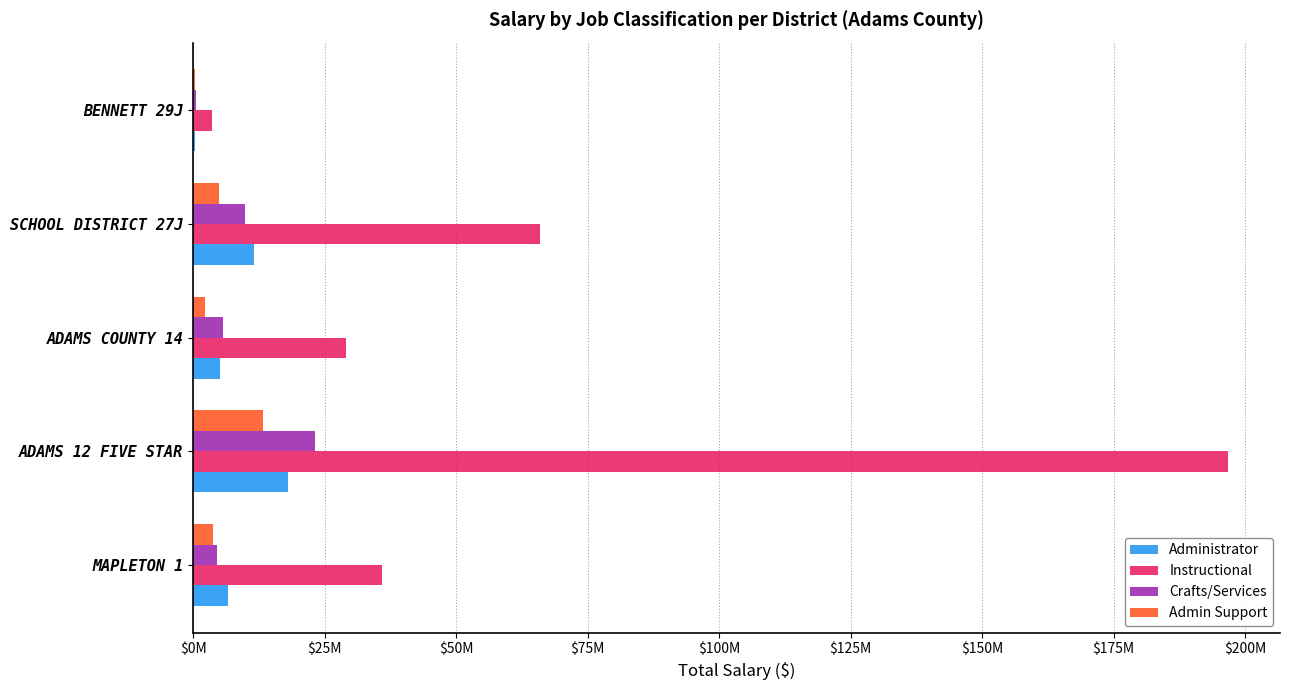

What are all the series names shown in the legend?

Administrator, Instructional, Crafts/Services, Admin Support